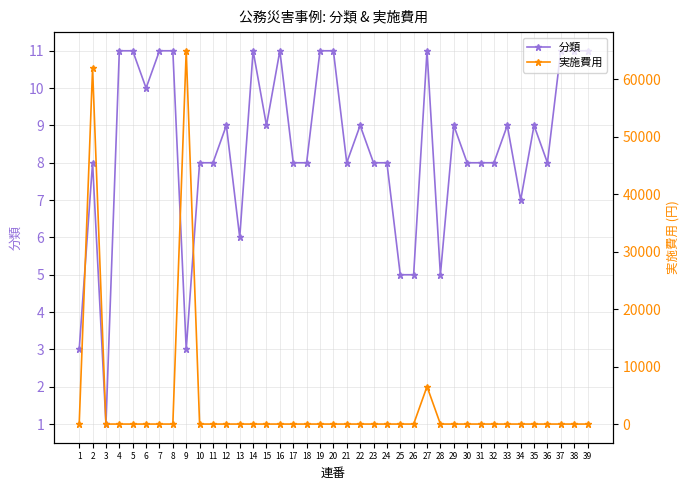

Which has a higher value, 18 or 23?

18